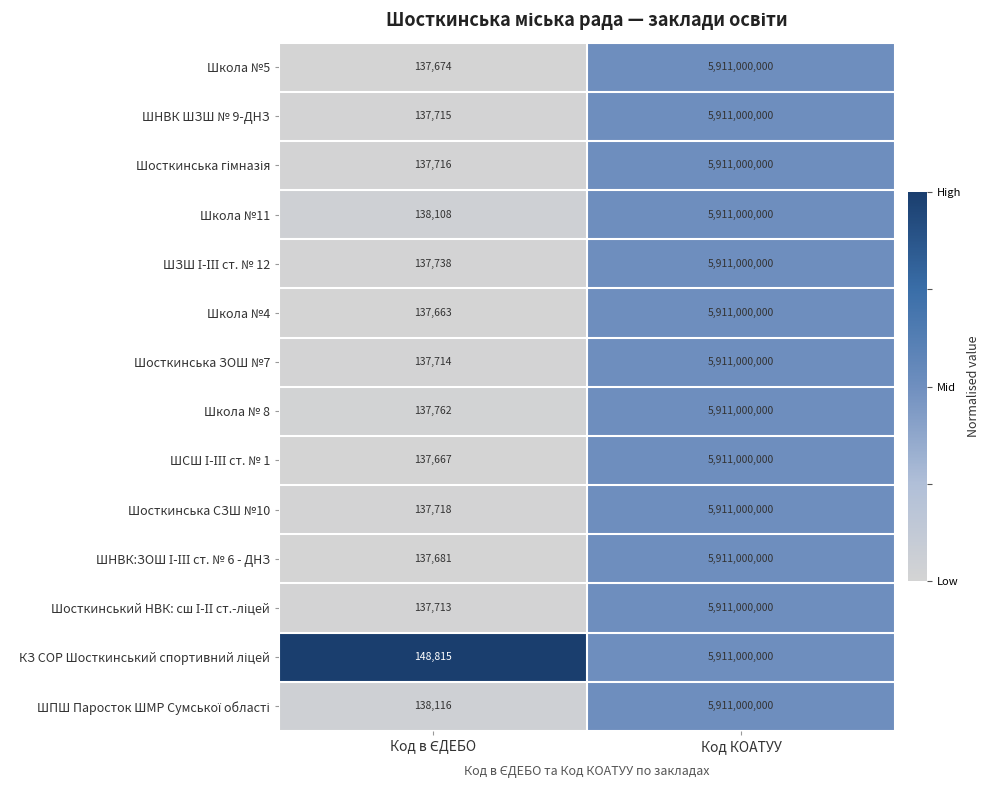

What is the total value across all series at Код КОАТУУ?

82754000000